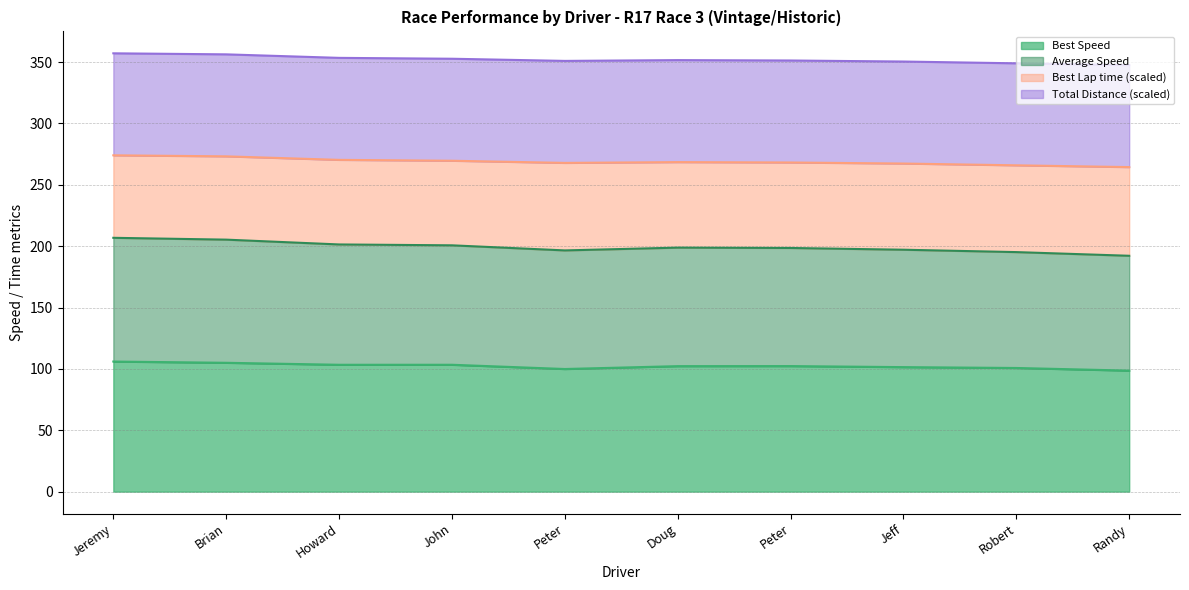

Does the chart display data point markers on the line(s)?

No